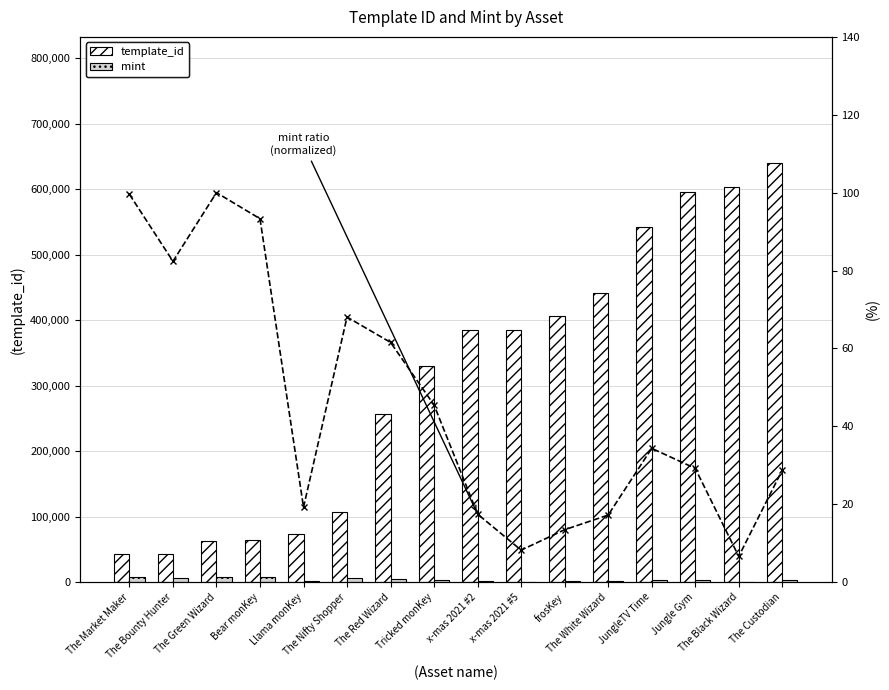

Which category has the lowest value in the mint series?

The Black Wizard